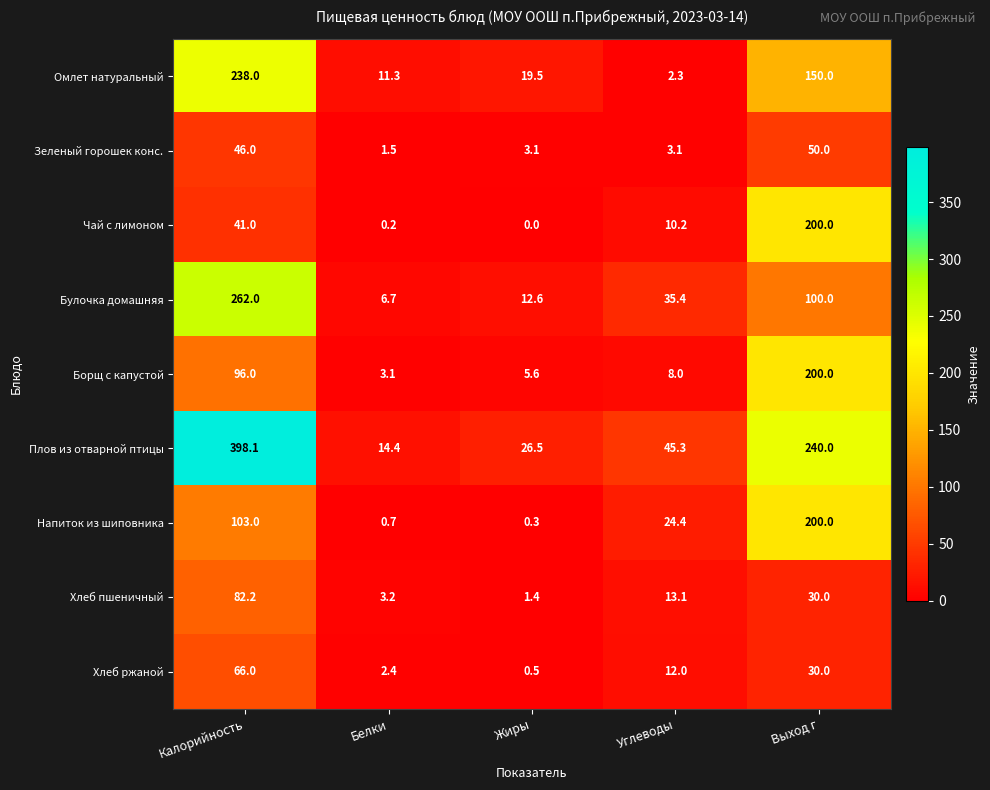

Where does the Хлеб пшеничный series first go above 13?

Калорийность